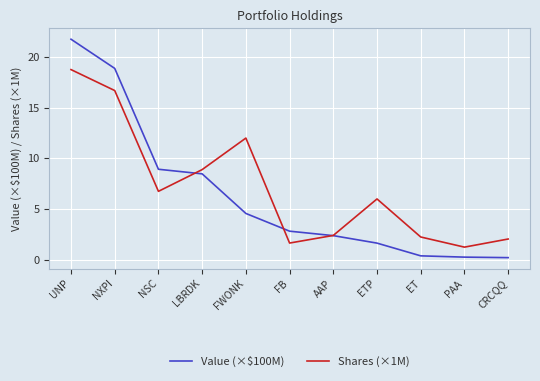

Count the number of categories in the chart.

11